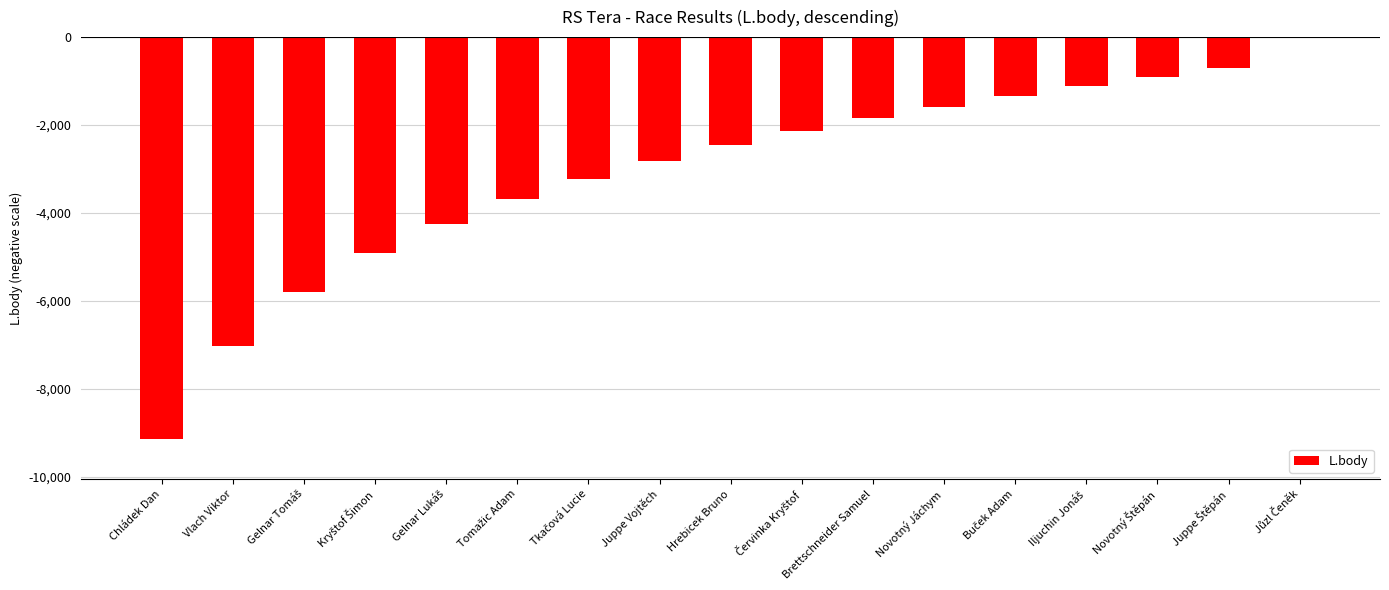

What is the sum of all values?

-52929